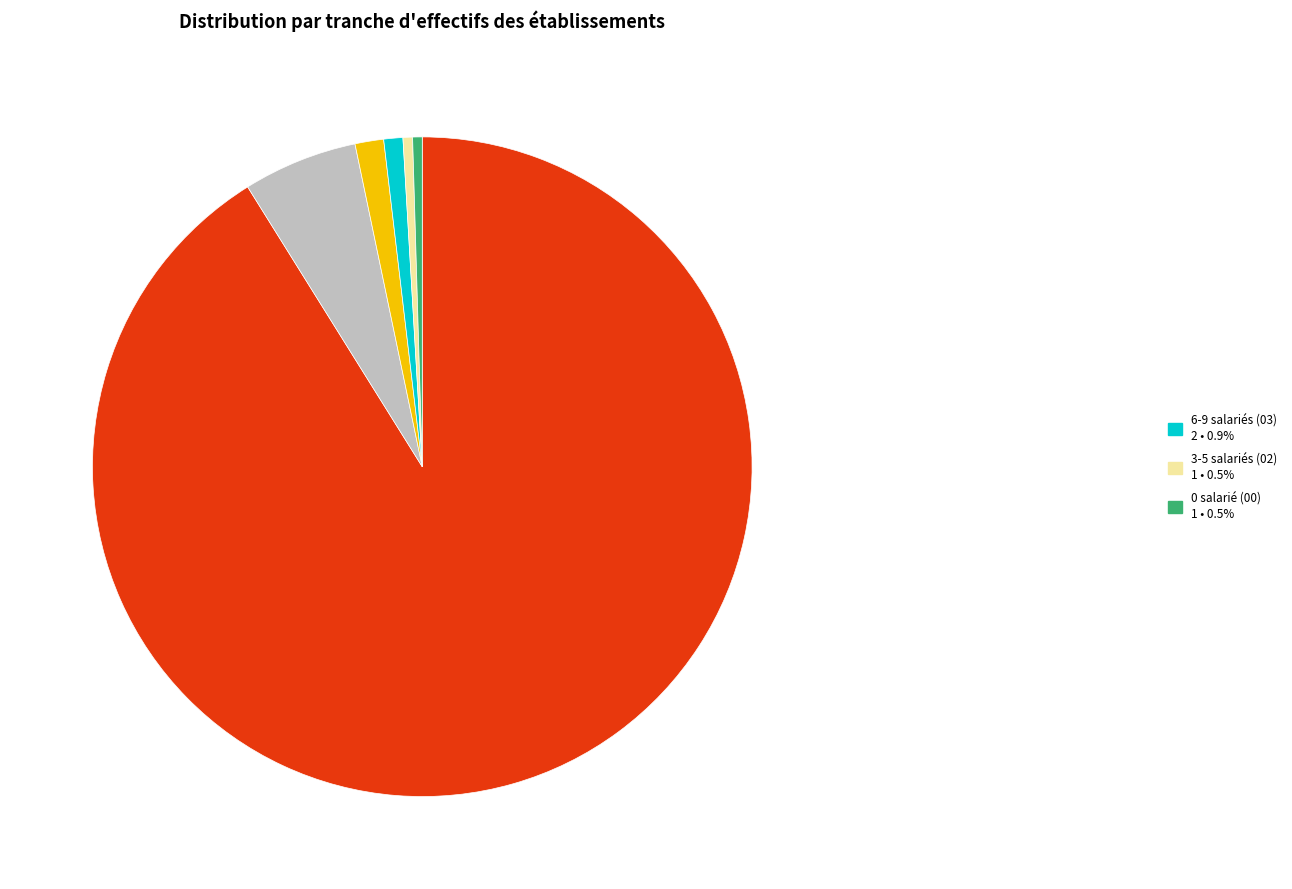

Does any single category account for the majority?

Yes